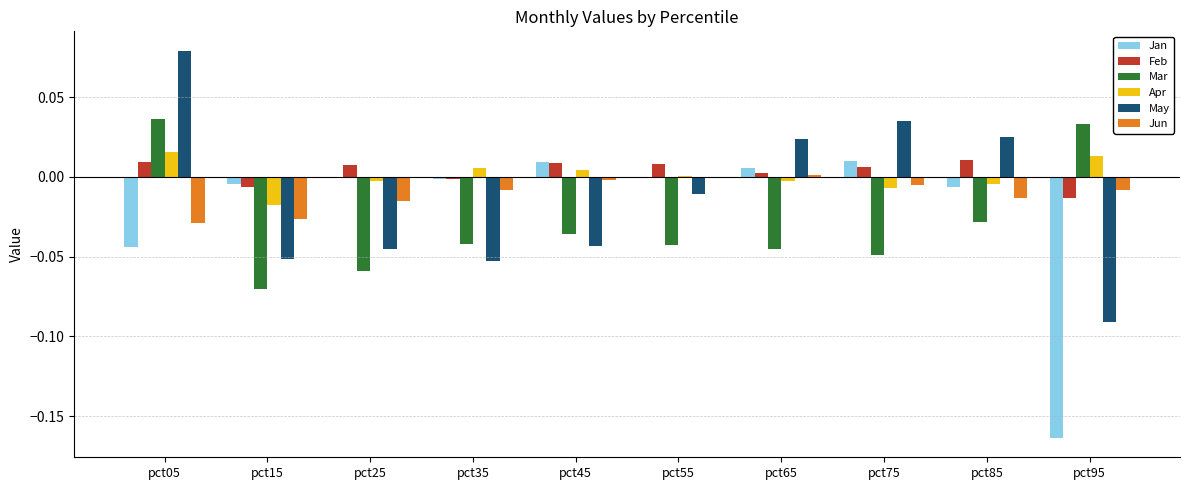

How many values in the Mar series exceed 0?

2